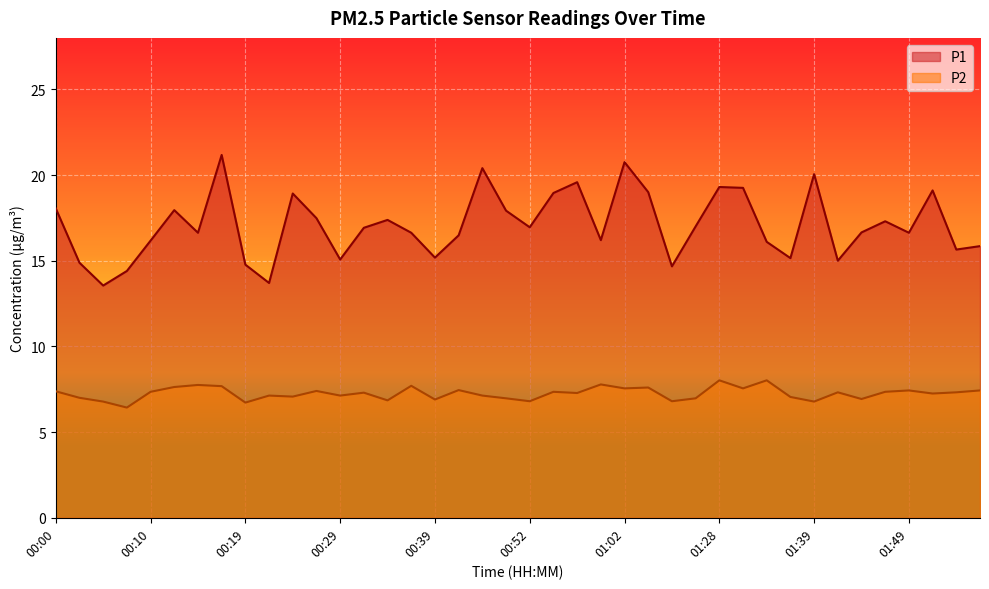

What is the sum of the P2 values at 01:36 and 00:22?

14.2